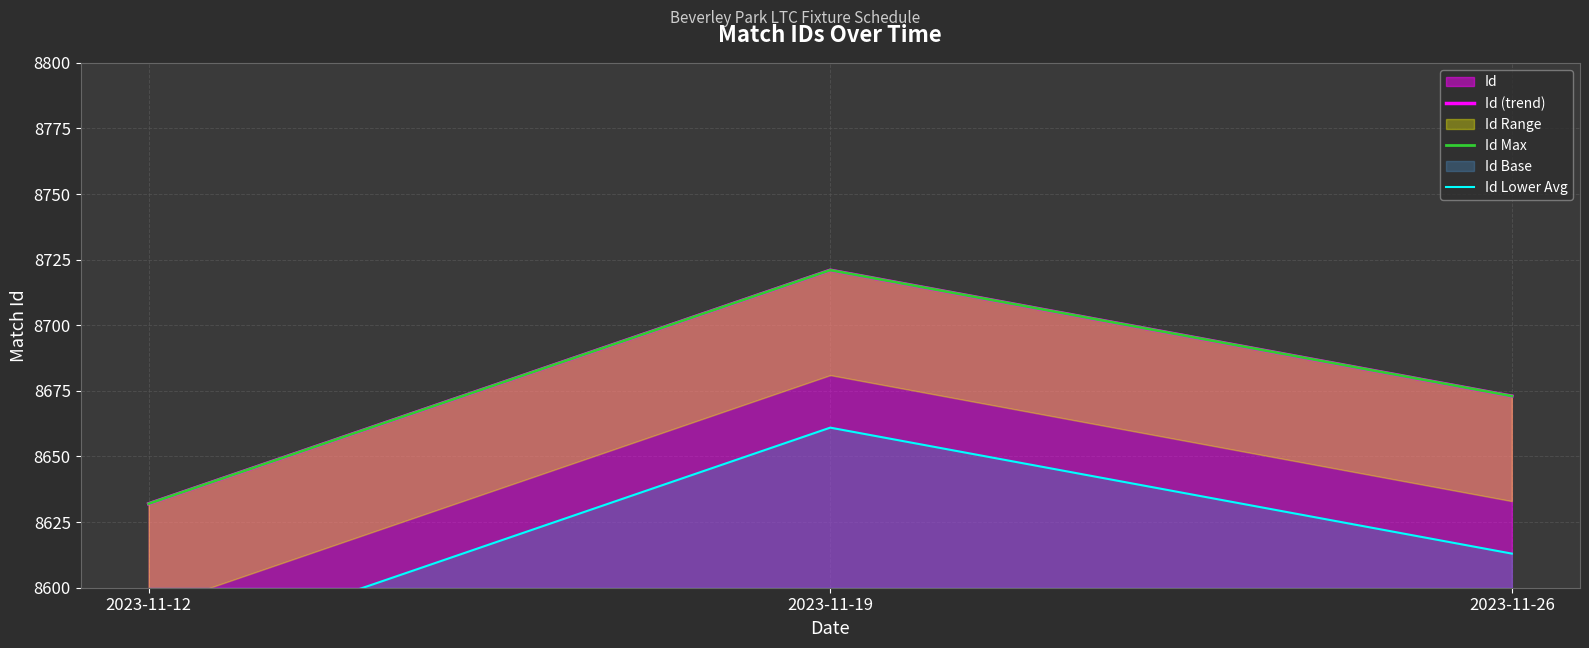

How many data points in Id (trend) are above 8673?

1